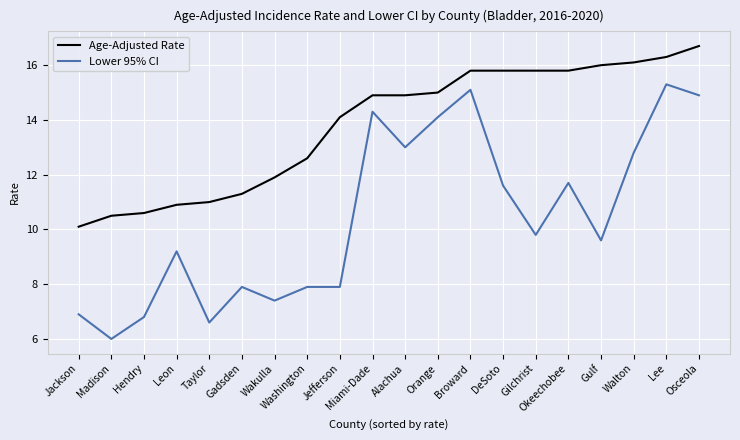

What position from the right is Lee?

2